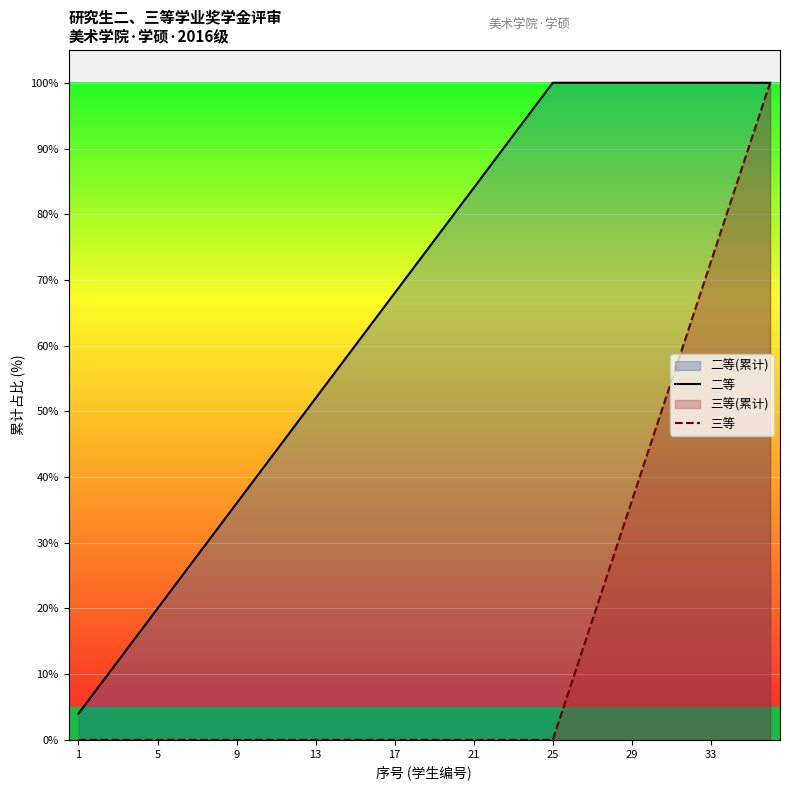

True or false: 三等 has more than 1 points higher than both neighbors.

False